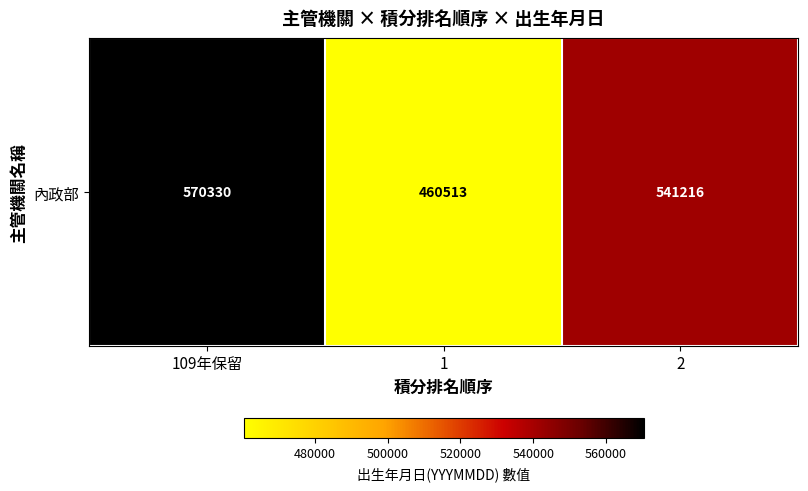

True or false: the data shows 570330 at 109年保留.

True